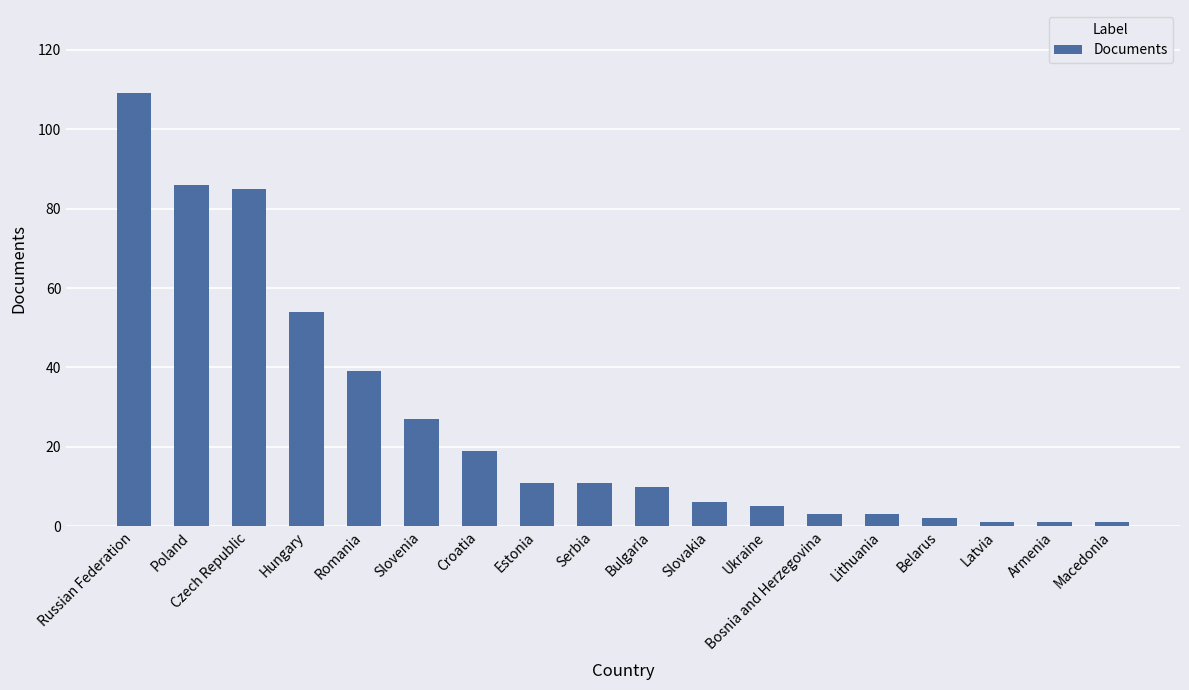

What is the difference between the values at Belarus and Poland?

84